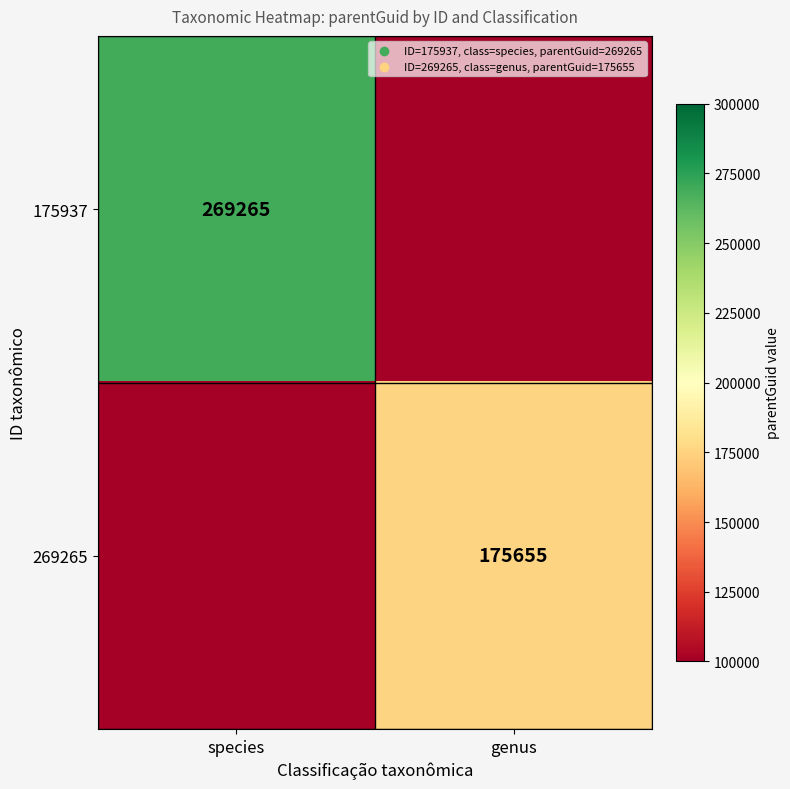

True or false: 175937 has a value of 471042 at species.

False